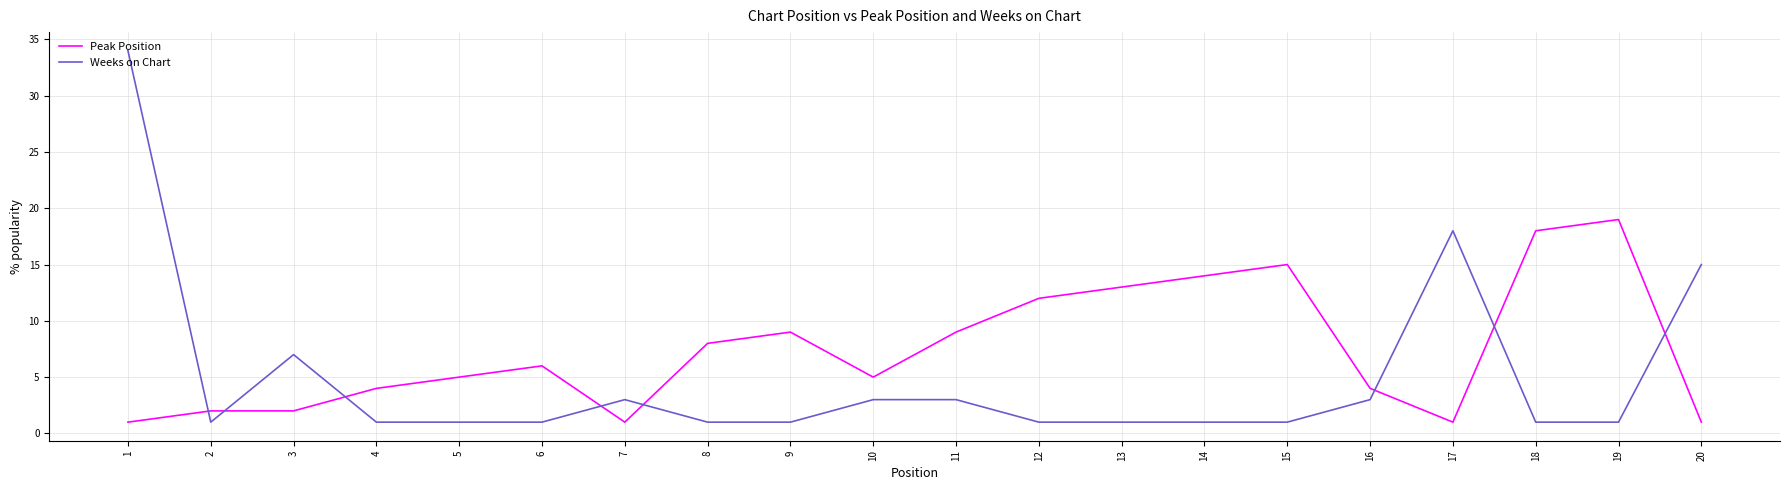

After their last crossing, which series has the higher values: Peak Position or Weeks on Chart?

Weeks on Chart